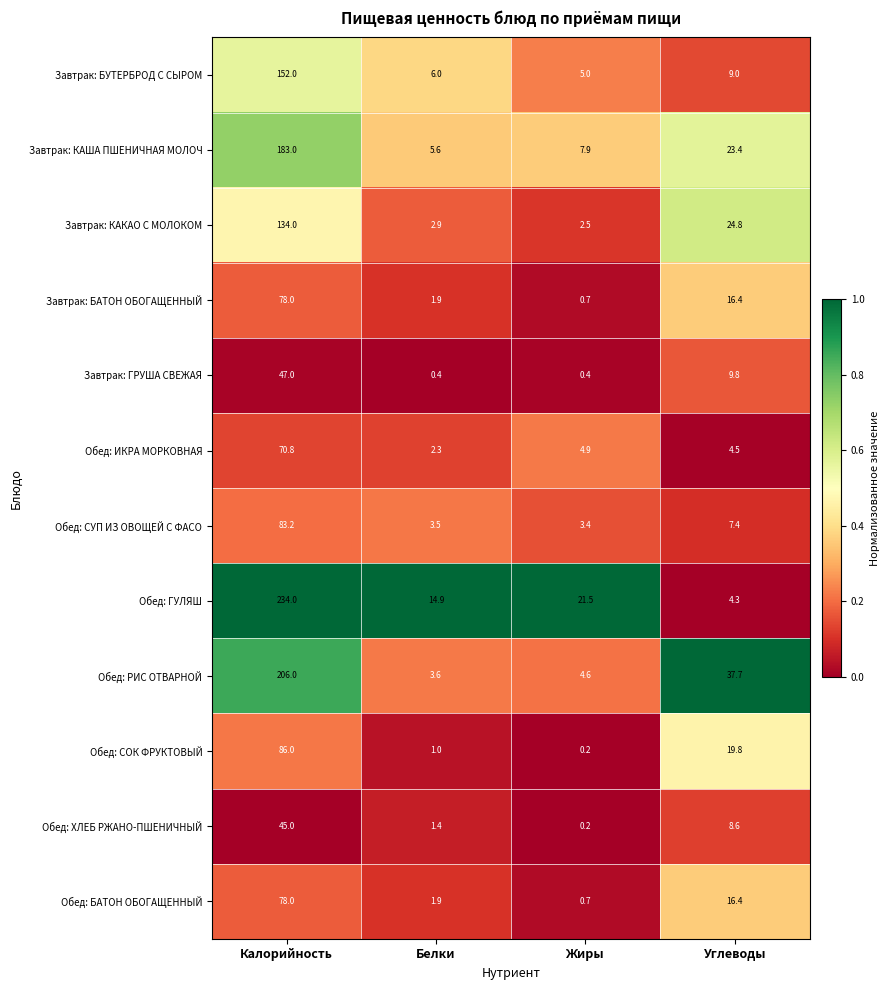

Where does the Обед: СОК ФРУКТОВЫЙ series first go above 19?

Калорийность